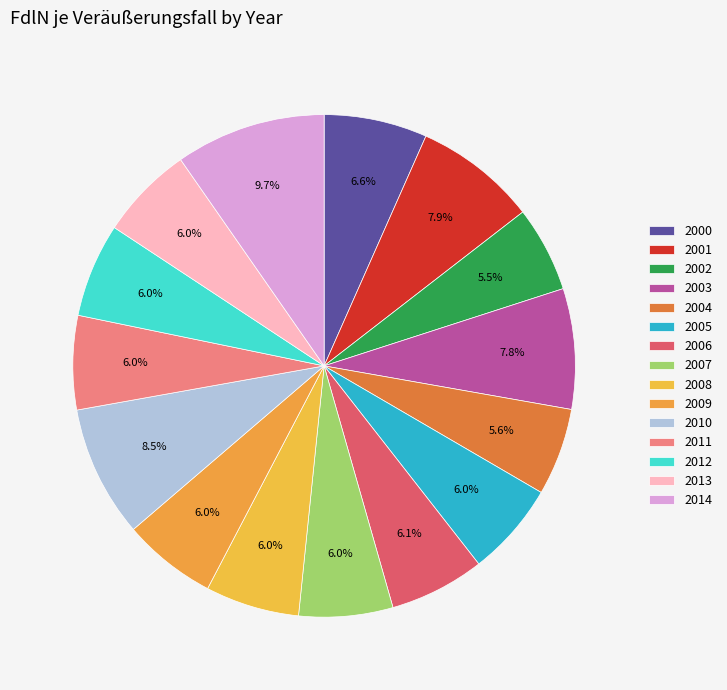

Is 2008 the majority of the pie?

No